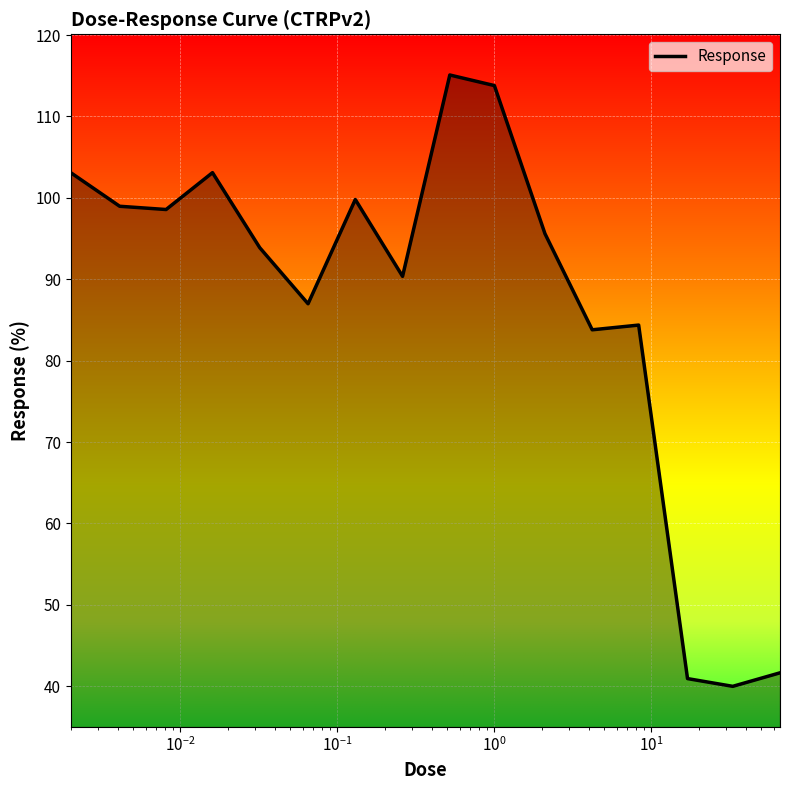

What is the difference between the maximum and minimum values?

75.1